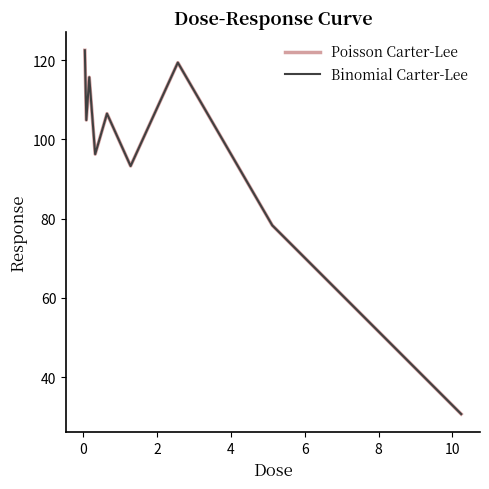

What is the value of the Poisson Carter-Lee point at the 8th from the left?

78.3